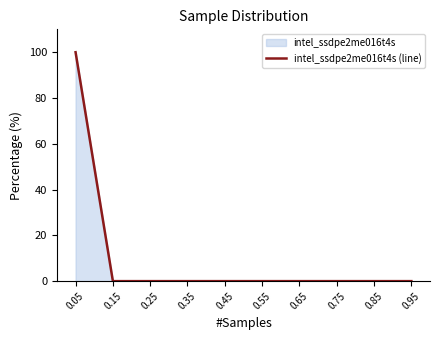

Rank the categories by value from highest to lowest.

0.05, 0.15, 0.25, 0.35, 0.45, 0.55, 0.65, 0.75, 0.85, 0.95